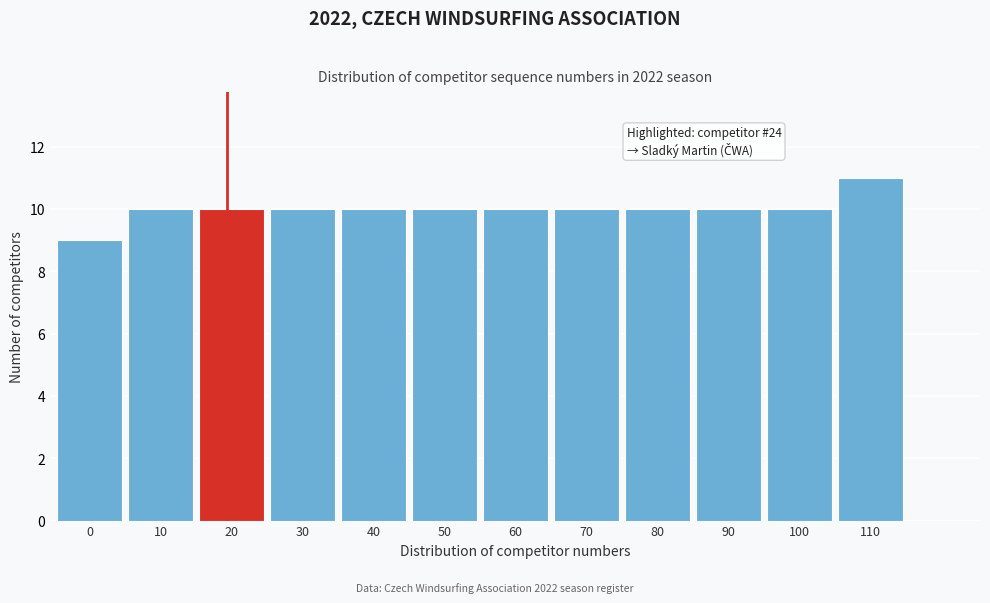

Reading right to left, what are all the values shown in this chart?

11	10	10	10	10	10	10	10	10	10	10	9